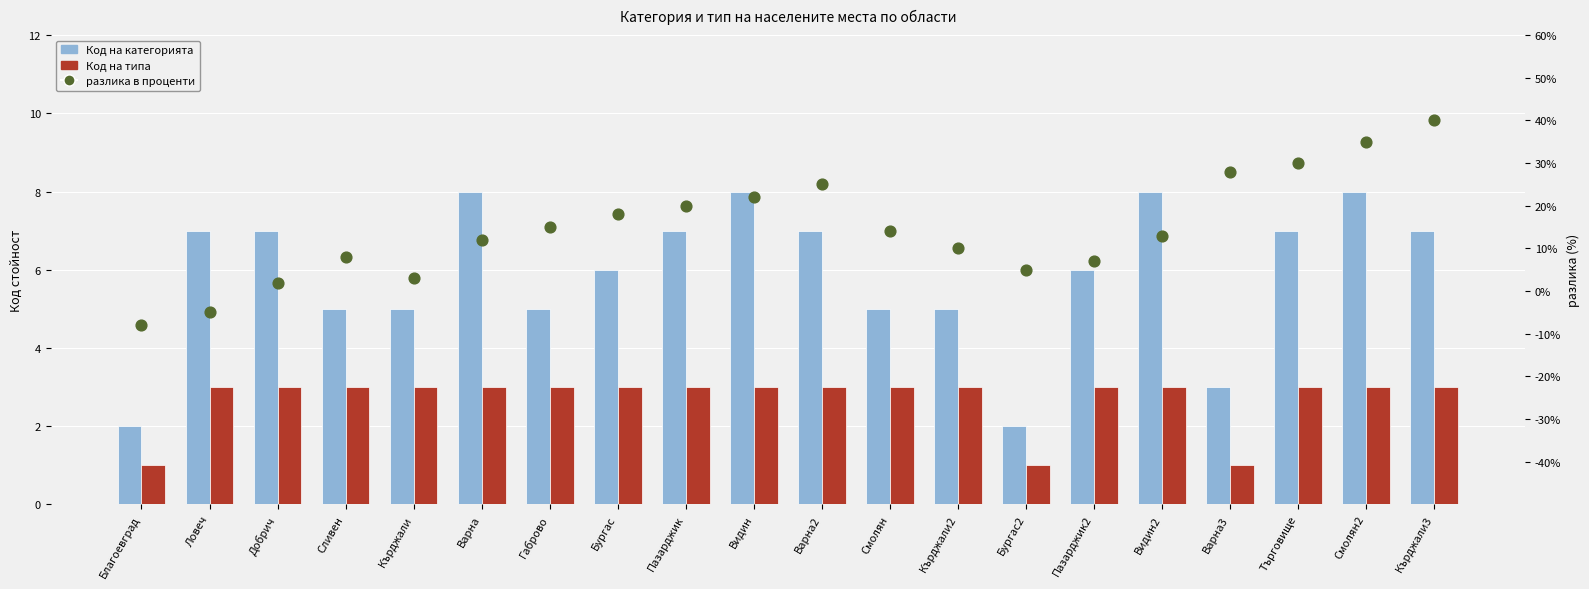

Which series contains the highest Y value?

разлика в проценти